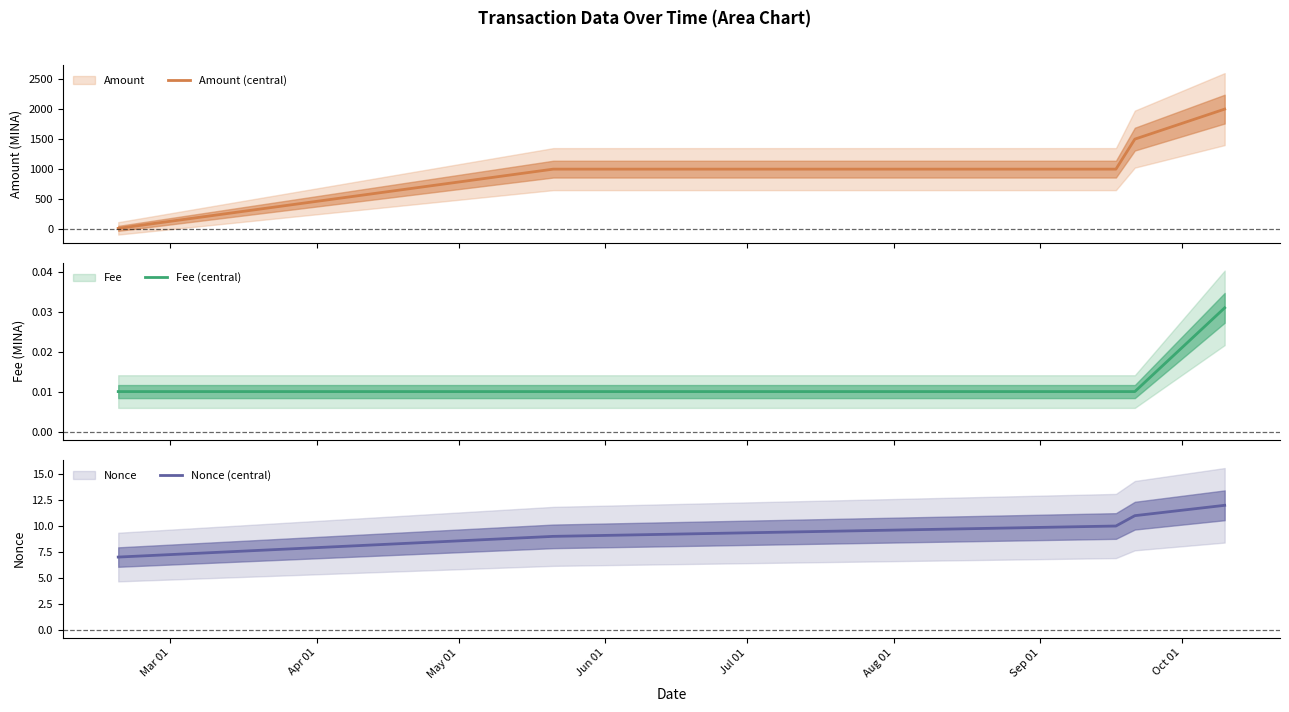

Rank the series by their maximum value, from lowest to highest.

Fee (central), Nonce (central), Amount (central)